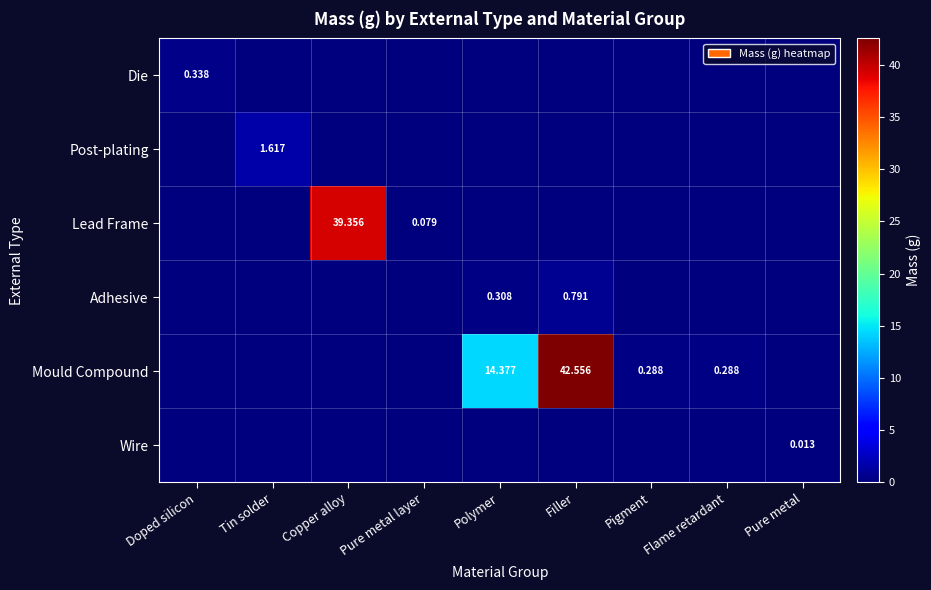

What is the difference between the highest and lowest values at Flame retardant?

0.3